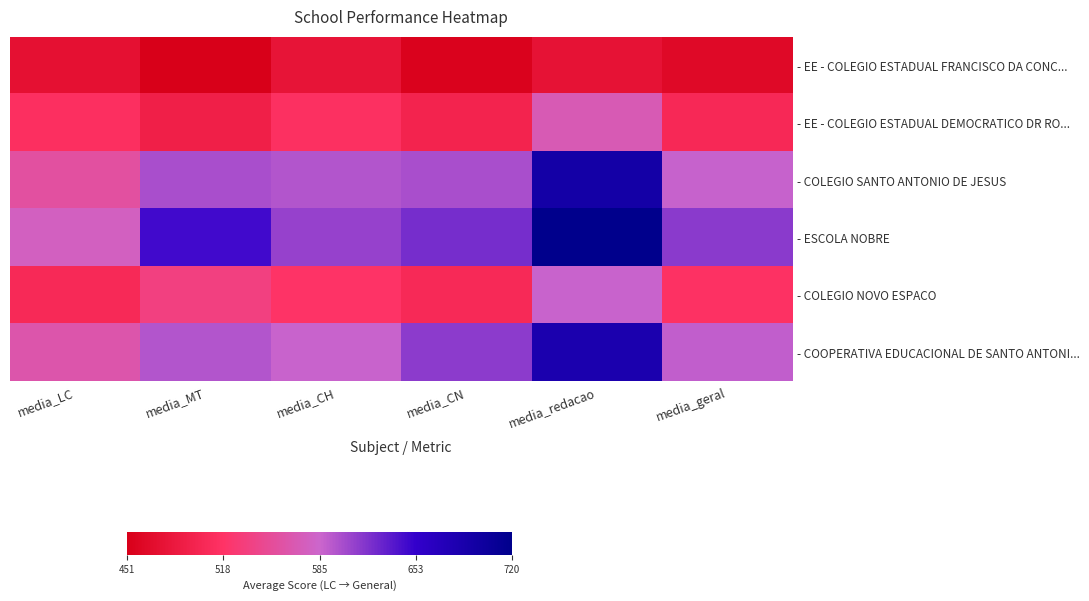

Count the number of categories in the chart.

6